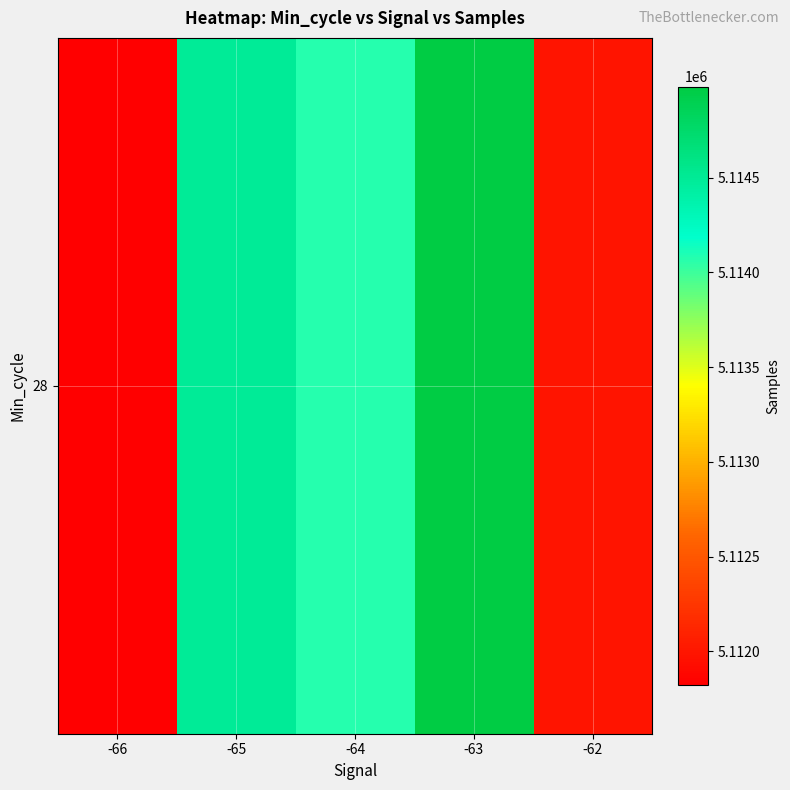

At which category does the chart reach its minimum across all series?

-66